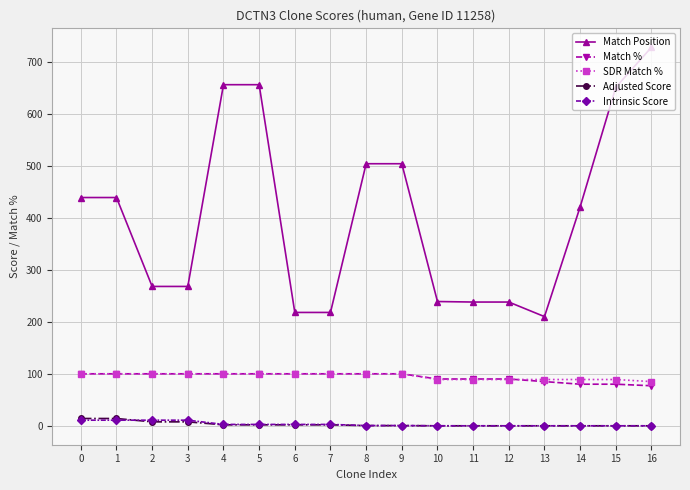

The value of Match % at 6 is 30.6. True or false?

False